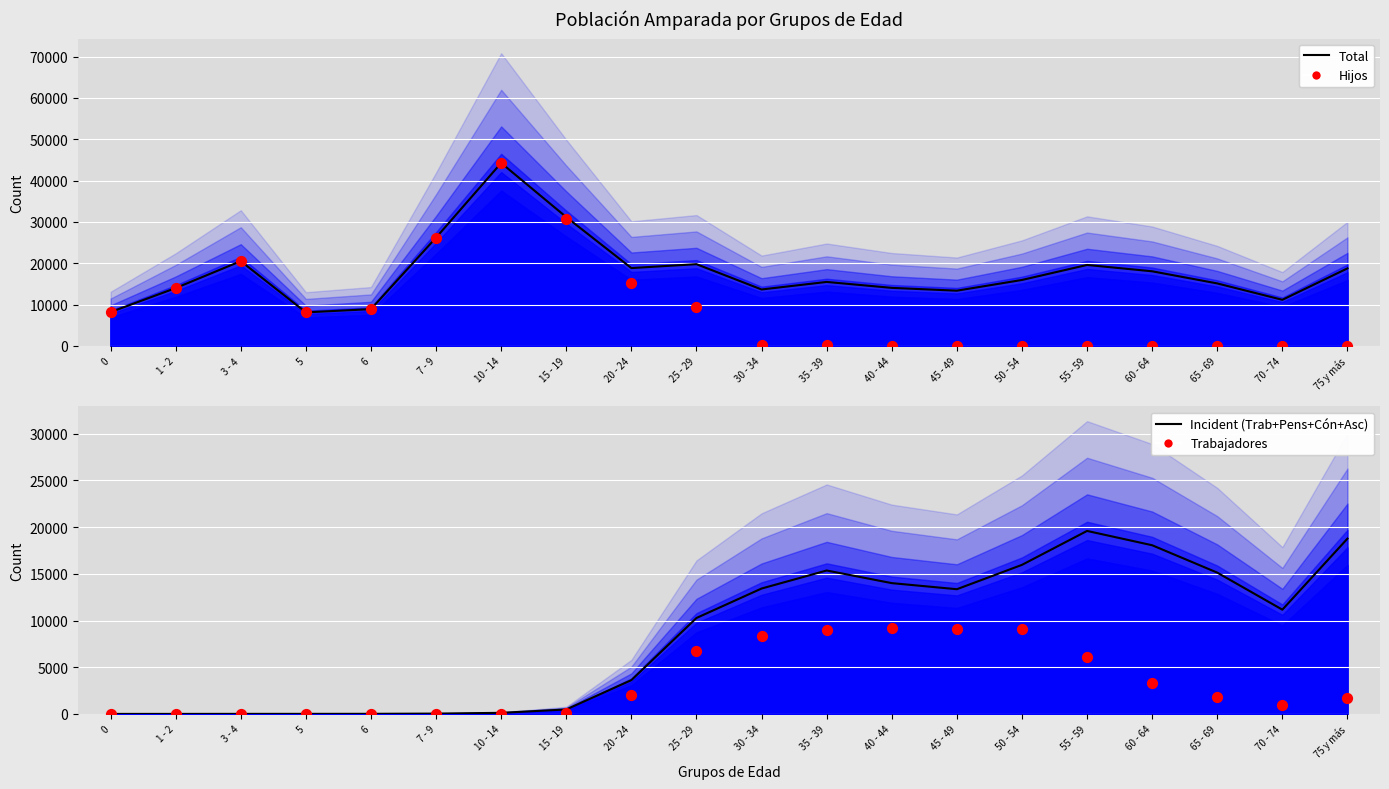

What are all the series names shown in the legend?

Total, Hijos, Trabajadores+Pensionados+Cónyuges+Ascendientes, Trabajadores